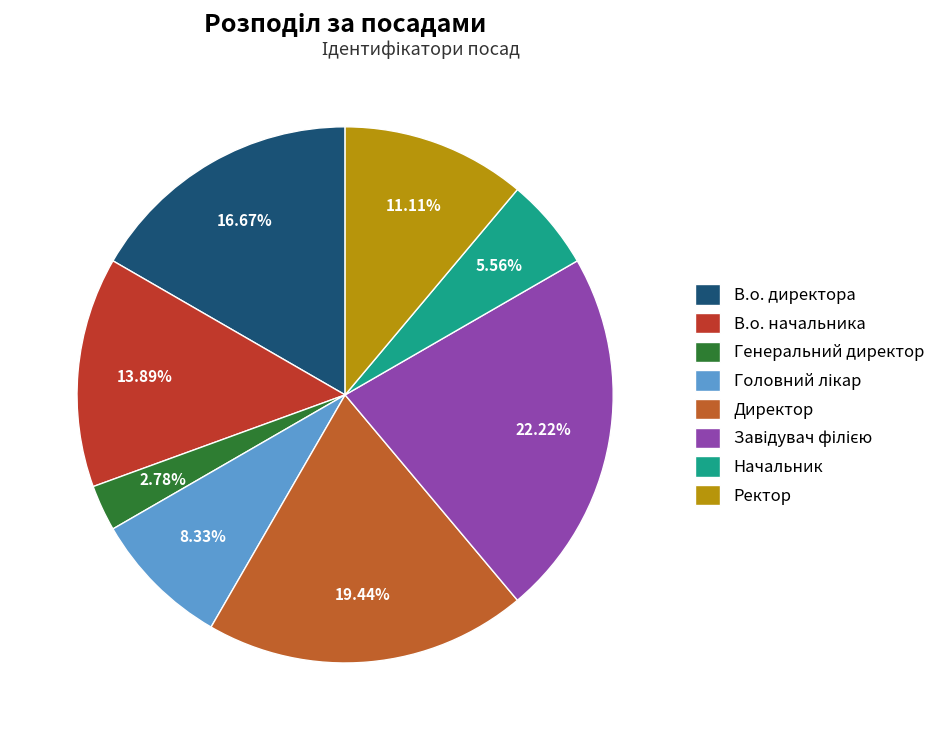

Approximately how many times larger is the value at Завідувач філією compared to Ректор?

2.0